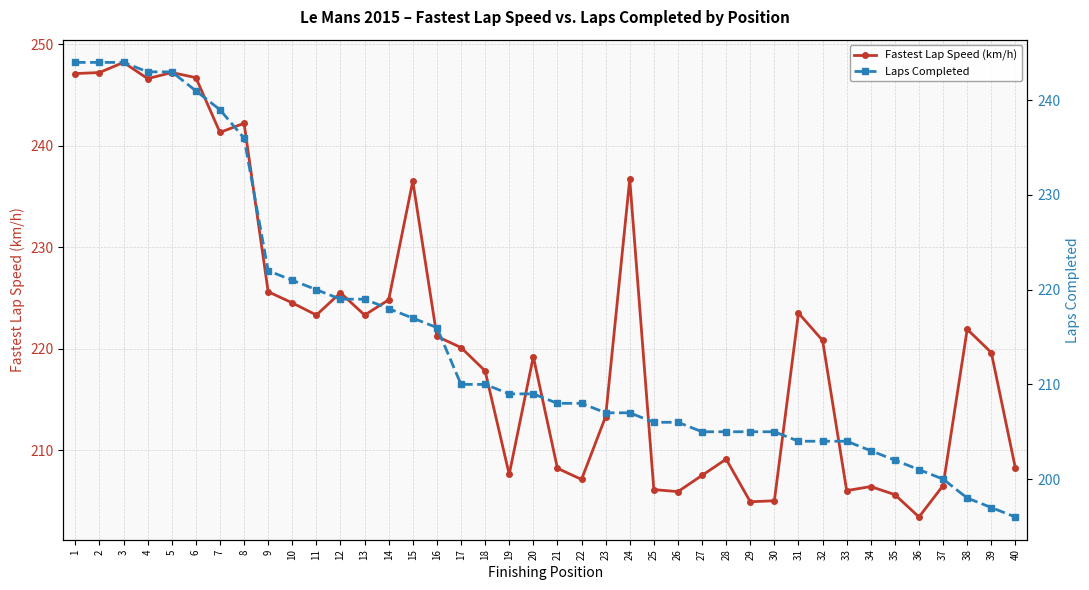

How many values in the Fastest Lap Speed (km/h) series exceed 220?

21